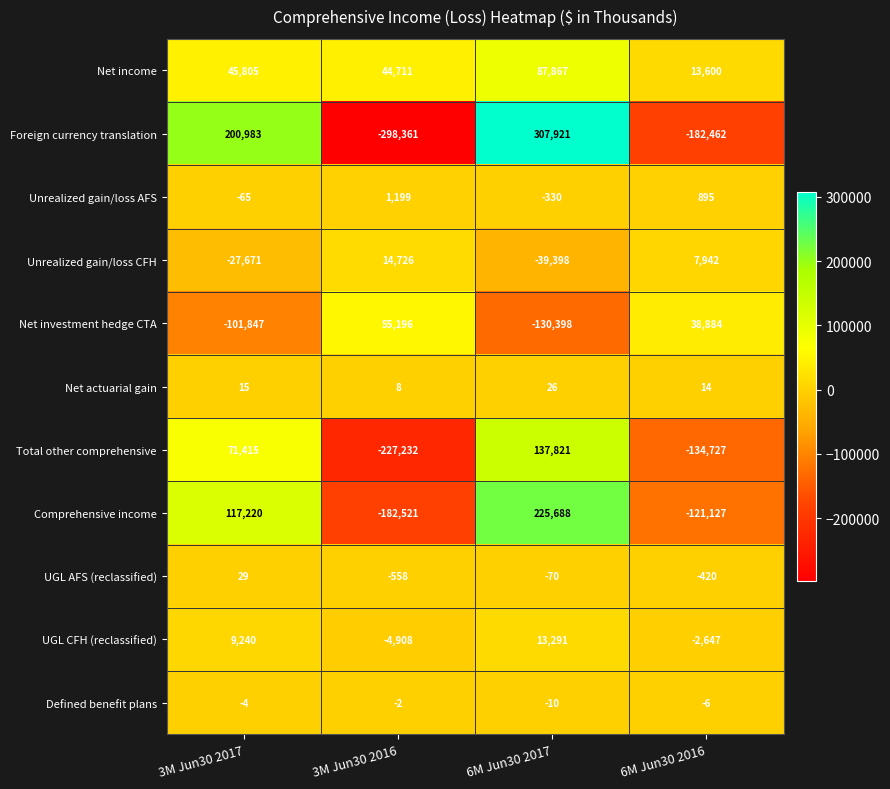

How many values in Comprehensive income are above zero?

2